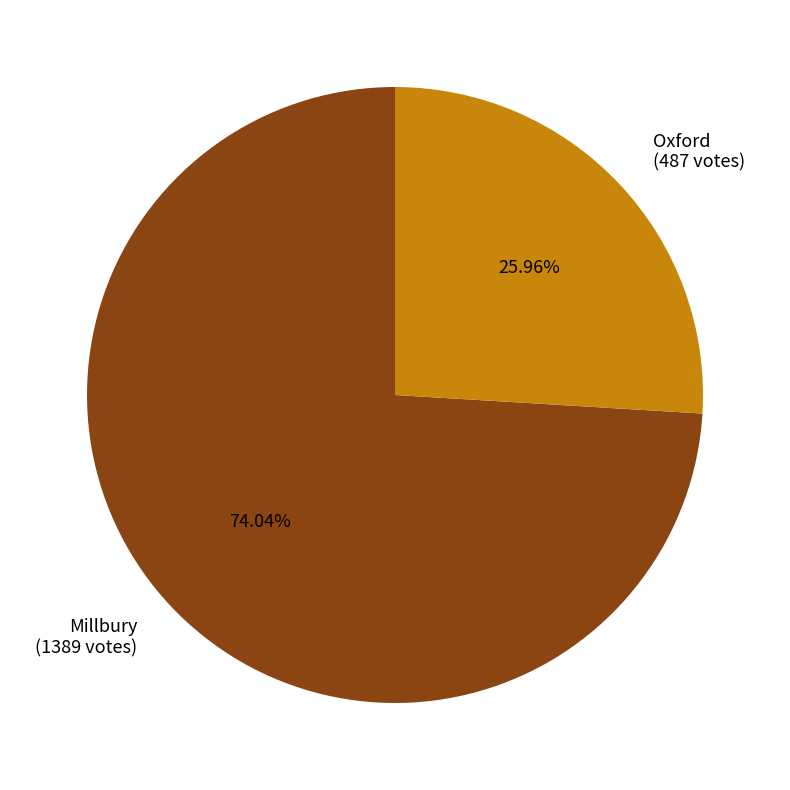

Is it true that Millbury is 68% of the pie?

False